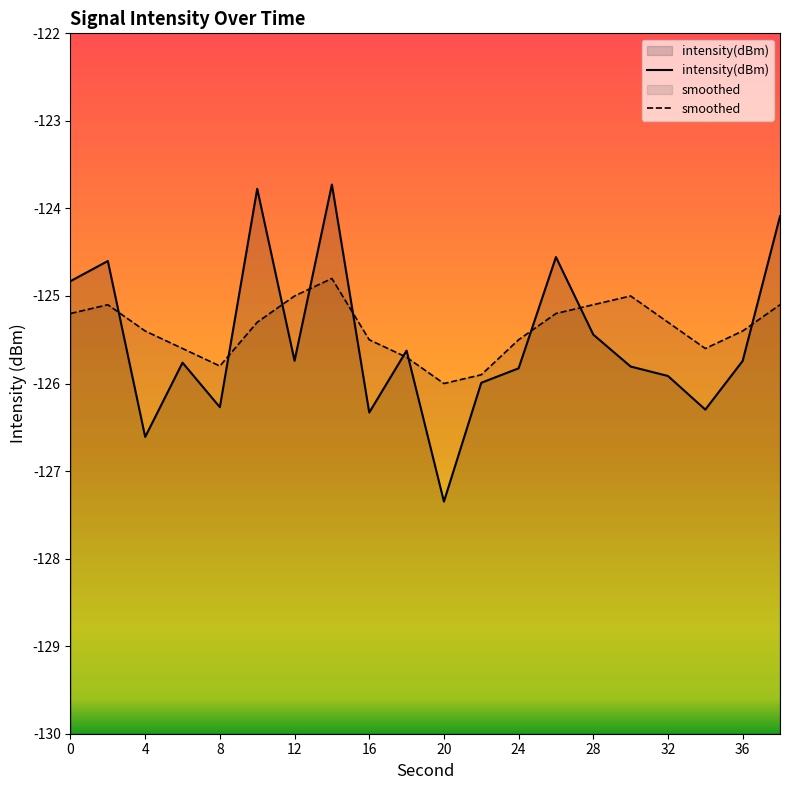

Between which two adjacent categories do smoothed and intensity(dBm) first intersect?

2 and 4